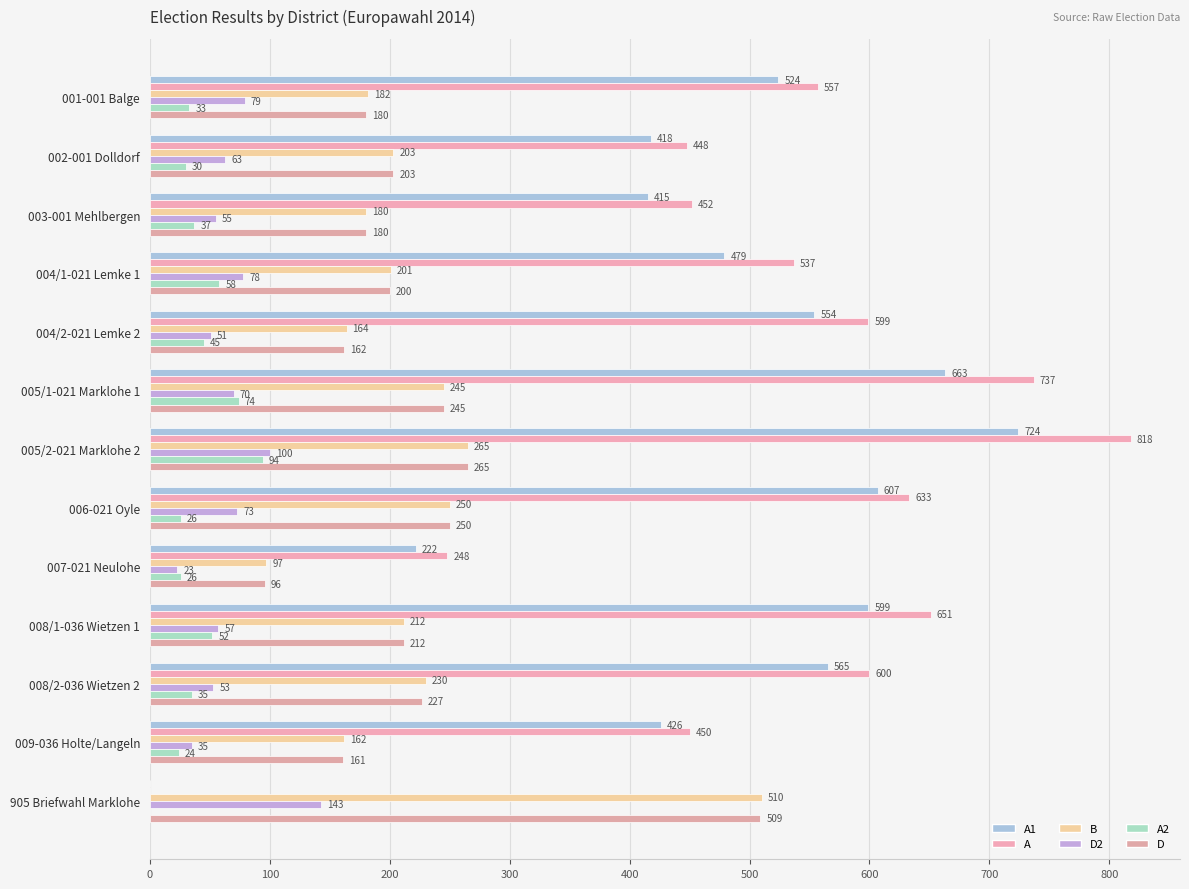

At how many categories does at least one series exceed 167?

13